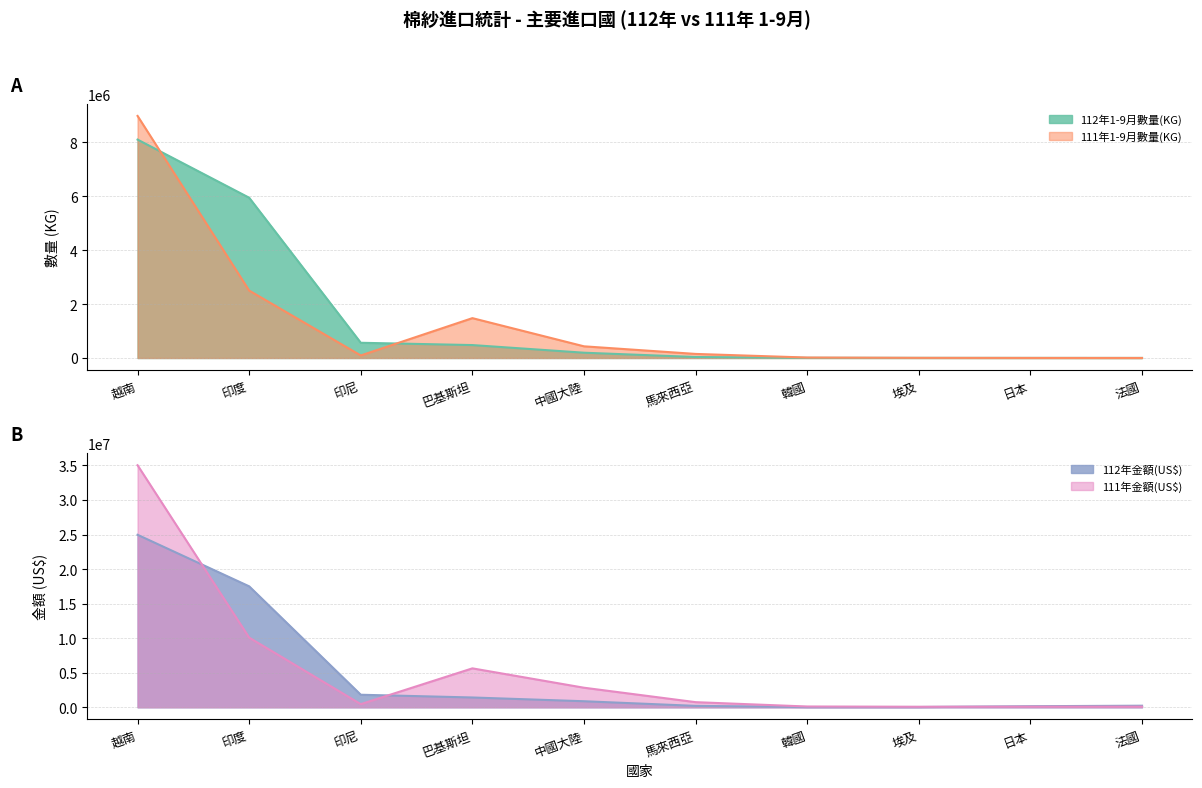

At how many categories does at least one series exceed 7577326?

2